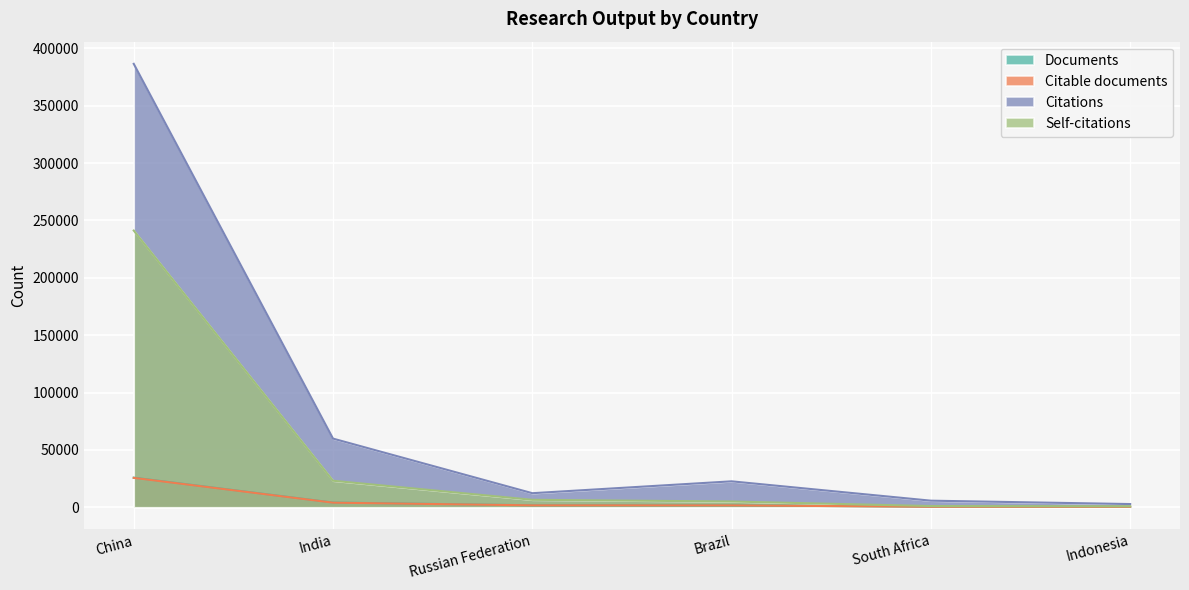

Reading left to right, transcribe all the data shown in this chart.

Documents: China=25782	India=4077	Russian Federation=1703	Brazil=1672	South Africa=456	Indonesia=389
Citable documents: China=25623	India=3992	Russian Federation=1663	Brazil=1633	South Africa=446	Indonesia=383
Citations: China=386494	India=59837	Russian Federation=12250	Brazil=22598	South Africa=5732	Indonesia=2789
Self-citations: China=241187	India=23112	Russian Federation=6494	Brazil=5016	South Africa=1051	Indonesia=837